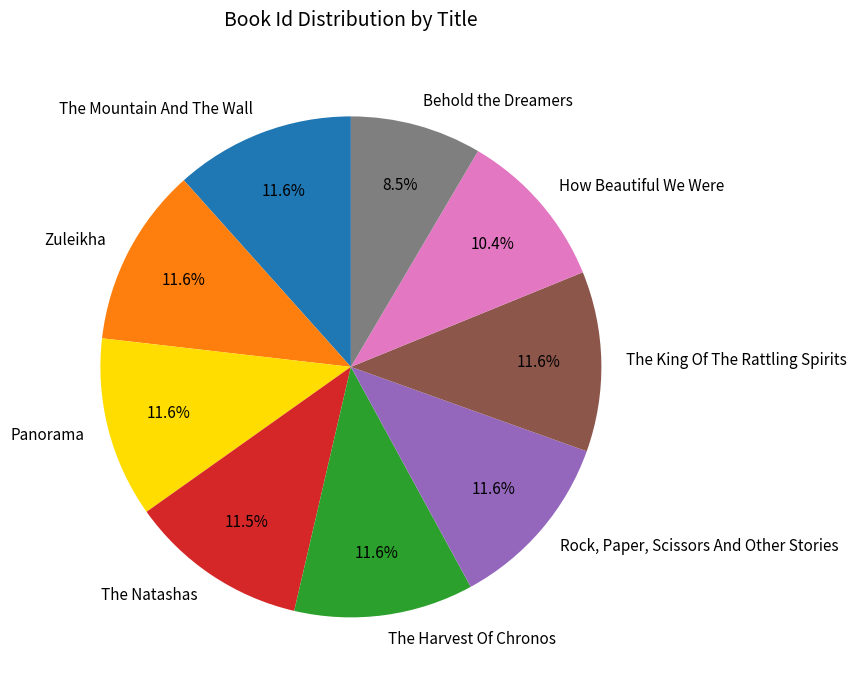

To the nearest percent, what is the average slice percentage?

11%